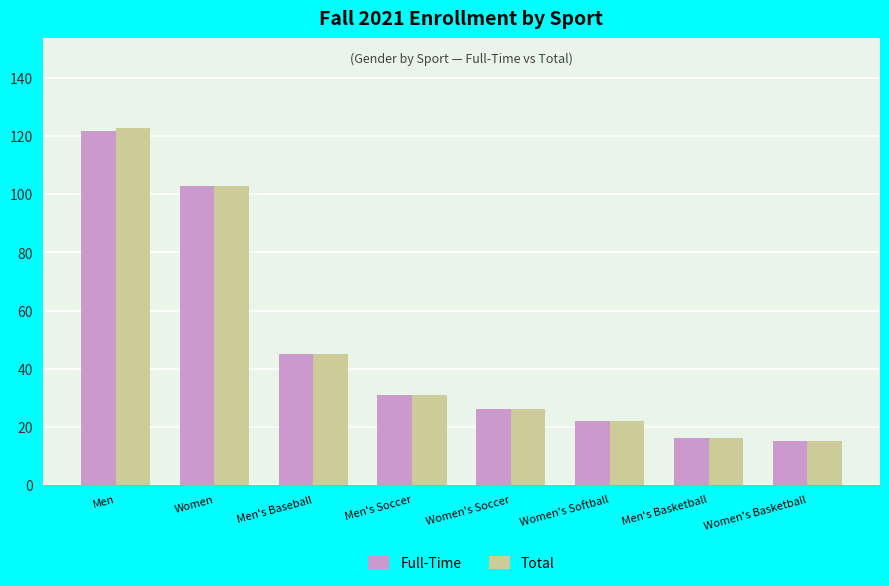

Is it true that Full-Time equals 103 at Women?

True